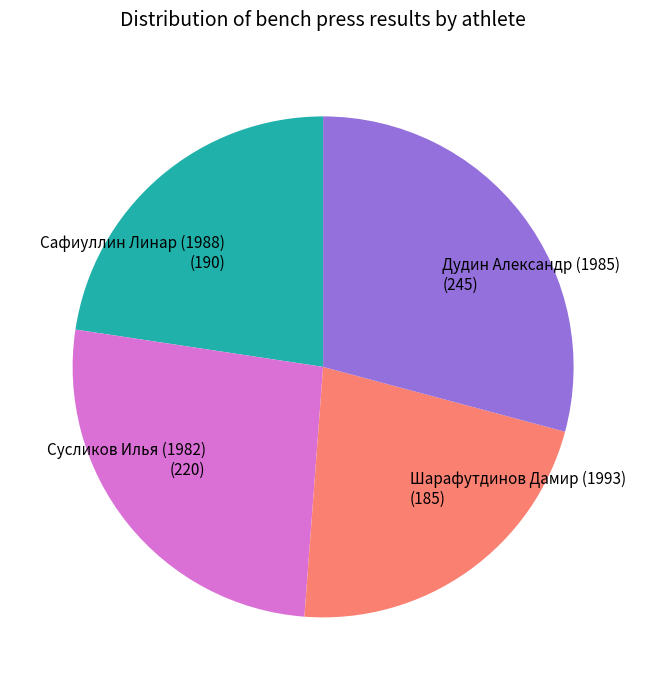

What is the ratio of the value at Дудин Александр (1985) to the value at Шарафутдинов Дамир (1993)?

1.3